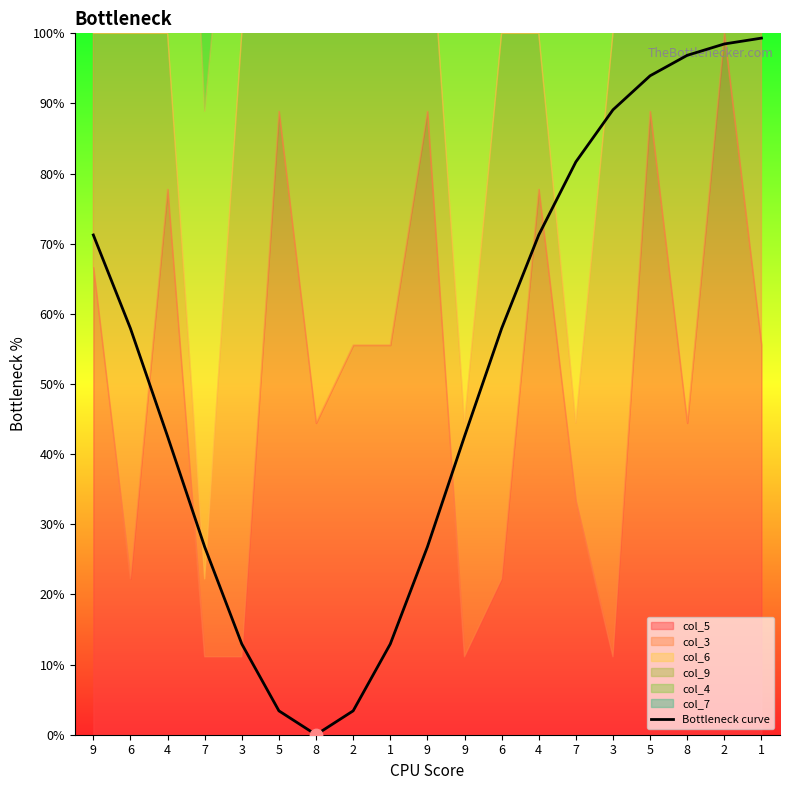

Between 4 and 9, which is larger?

4